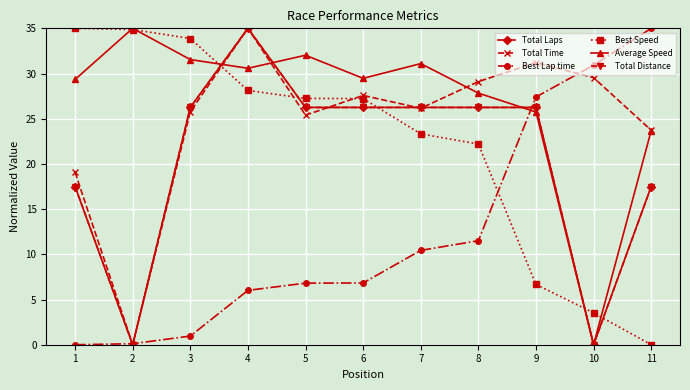

Which series has the largest total across all categories?

Average Speed